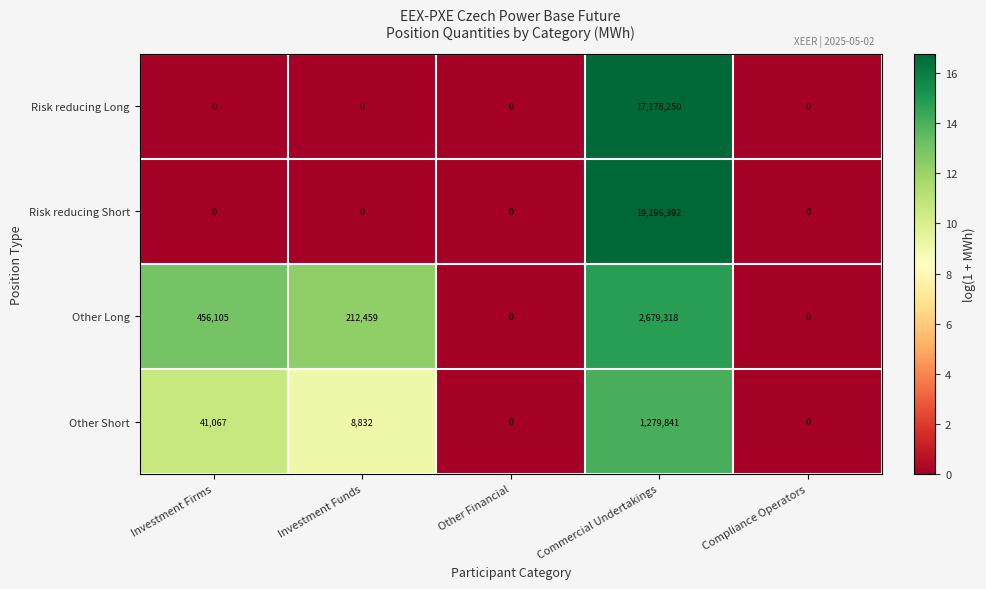

Which series has the largest total across all categories?

Risk reducing Short